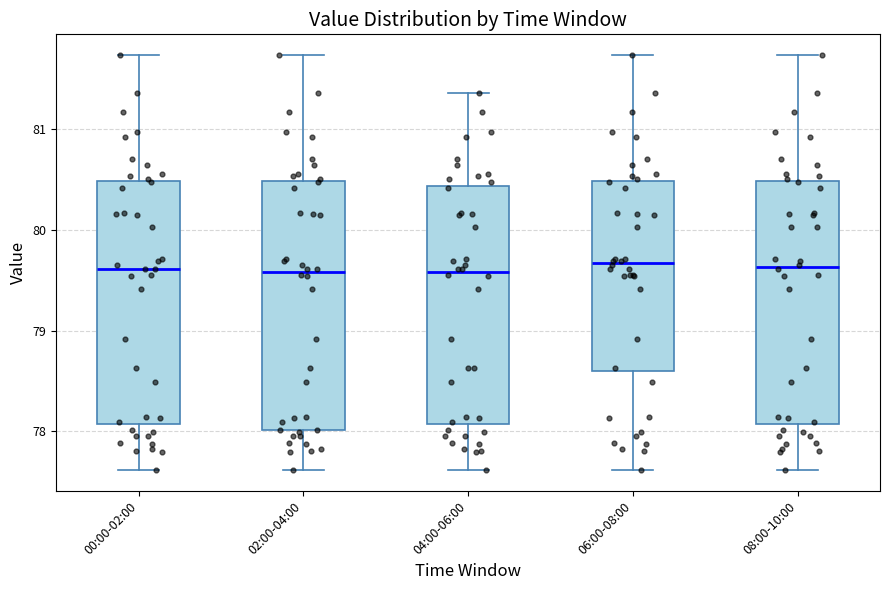

Reading left to right, transcribe this box plot: for each box, give where its median line is, the range the box spans, and where its two whiskers end, as read against the y-axis. The values are not printed on the chart, so give them approximately, as read against the axis.

00:00-02:00: median 79.6, box 78.1 to 80.5, whiskers 77.6 to 81.7
02:00-04:00: median 79.6, box 78.0 to 80.5, whiskers 77.6 to 81.7
04:00-06:00: median 79.6, box 78.1 to 80.4, whiskers 77.6 to 81.4
06:00-08:00: median 79.7, box 78.6 to 80.5, whiskers 77.6 to 81.7
08:00-10:00: median 79.6, box 78.1 to 80.5, whiskers 77.6 to 81.7